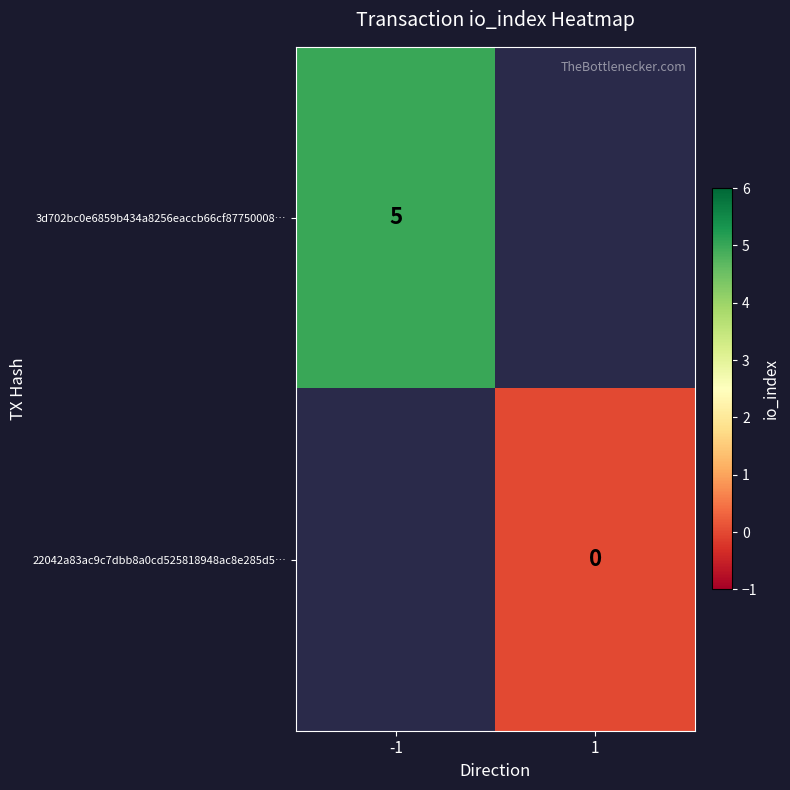

True or false: 3d702bc0e6859b434a8256eaccb66cf87750008… has a value of 5 at -1.

True